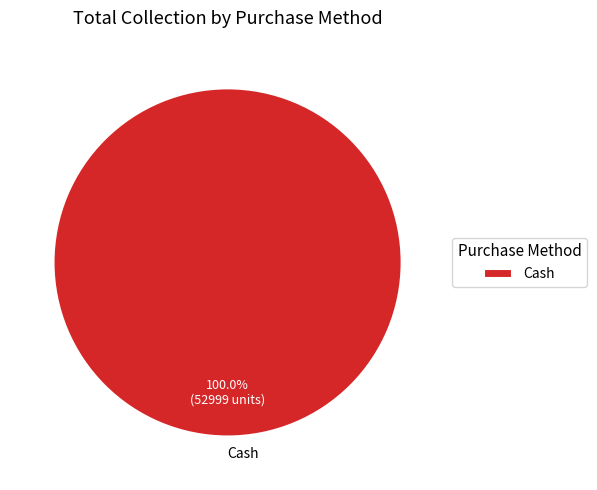

Rank the categories by value from lowest to highest.

Cash